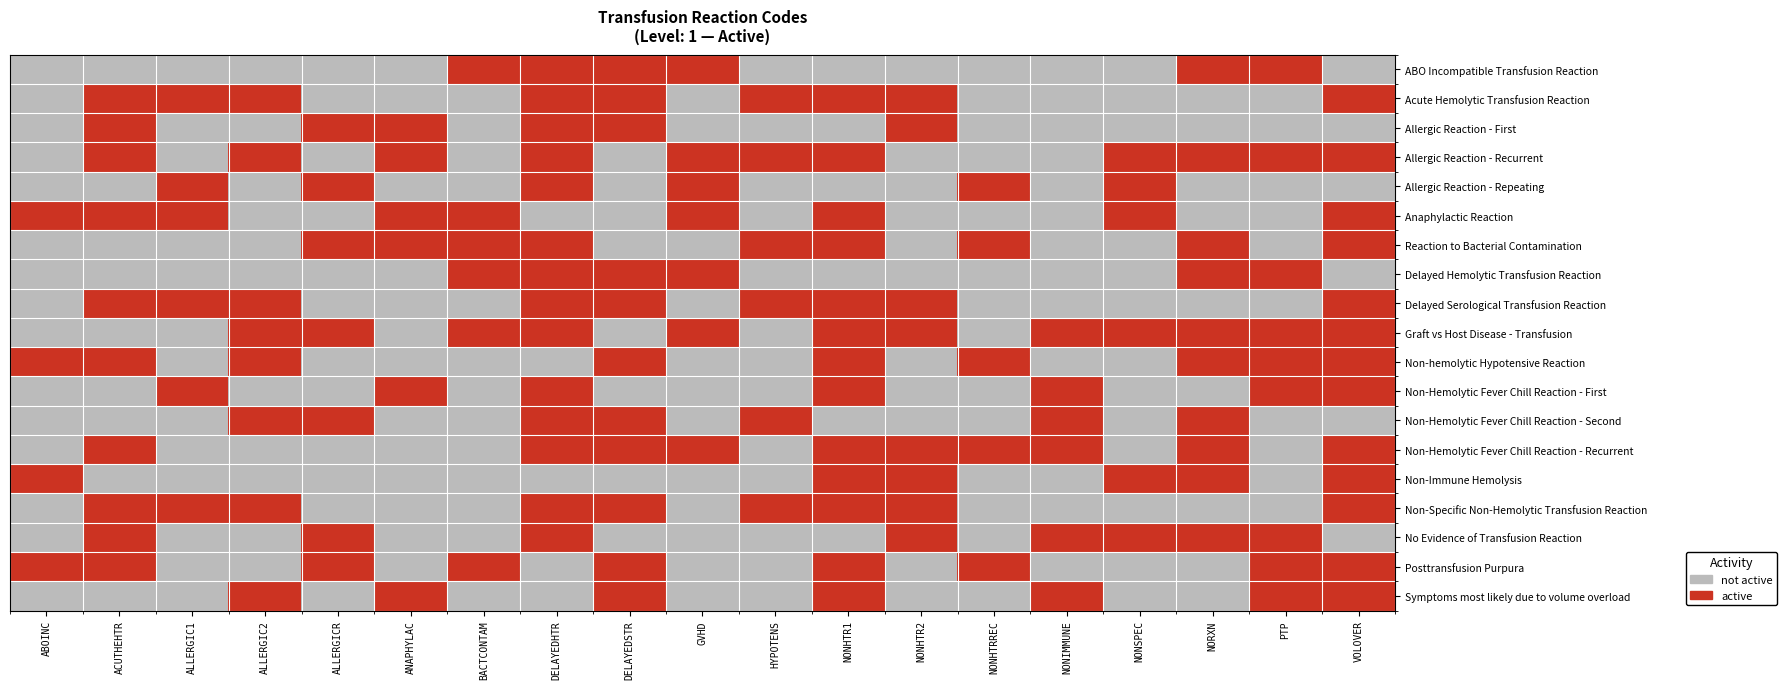

What is the total value across all series at GVHD?

7